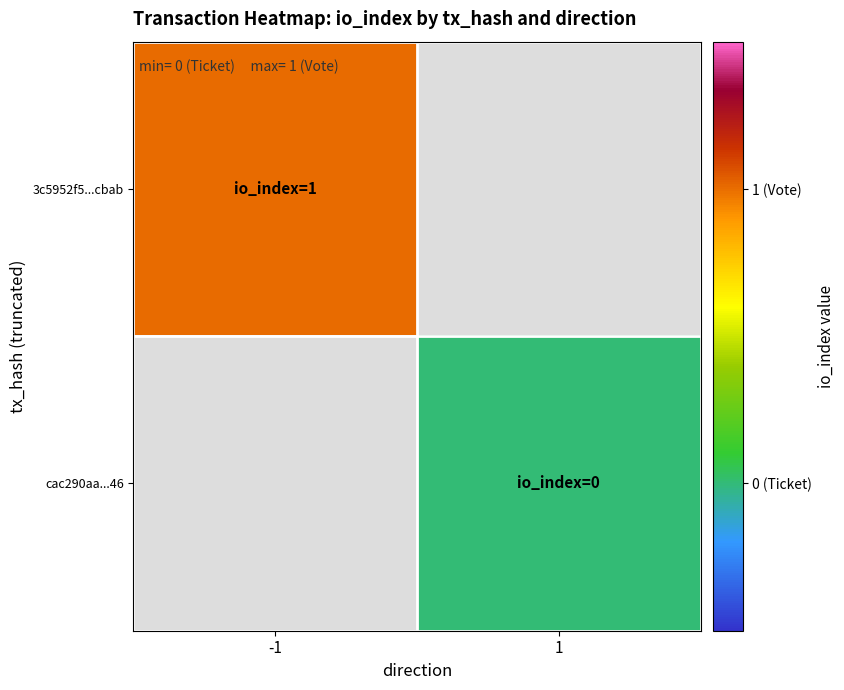

Is the value of cac290aa...46 at 1 greater than the value of 3c5952f5...cbab at -1?

No